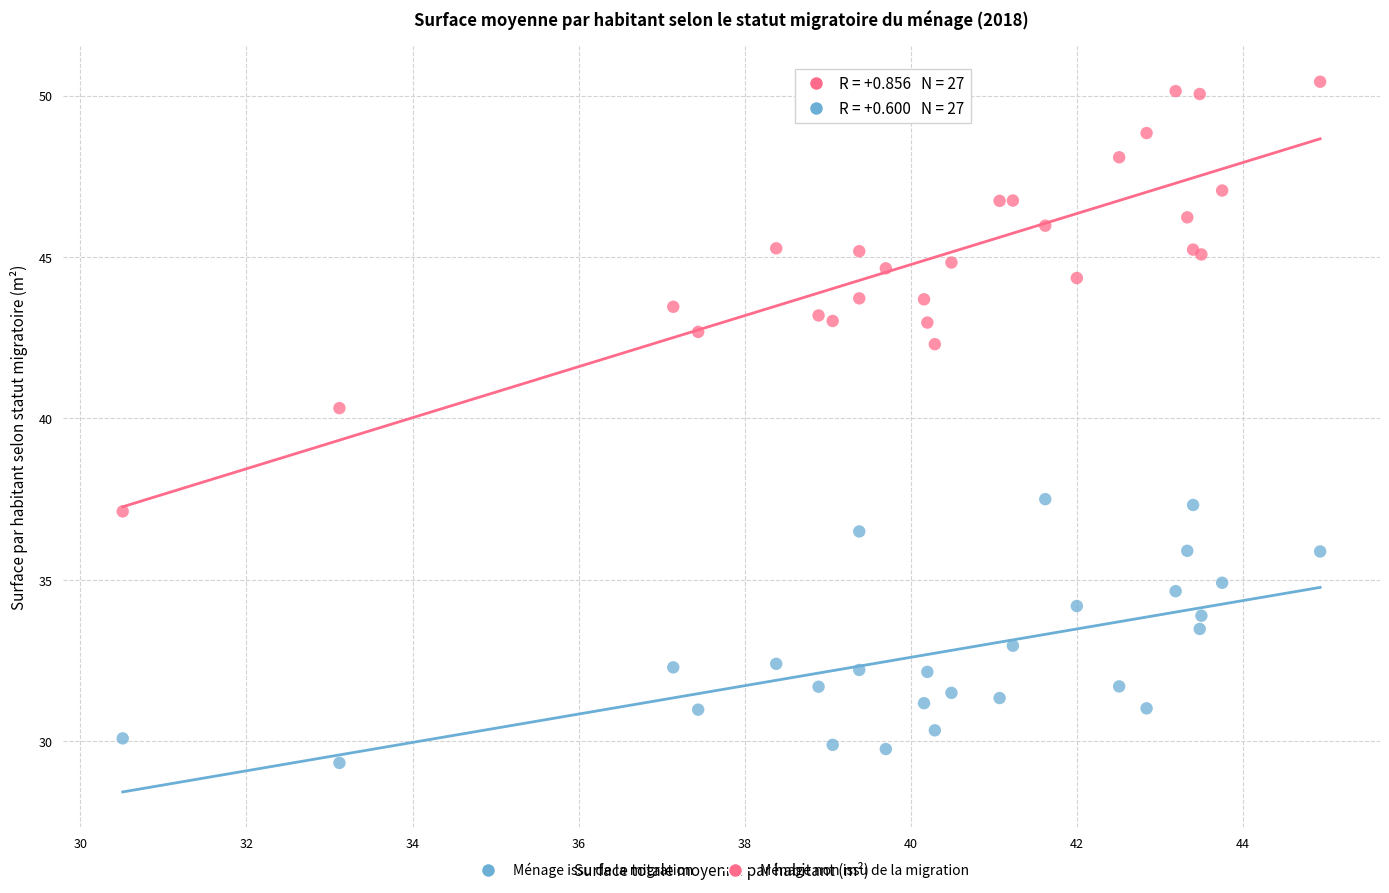

Which series has the largest Y range (max minus min)?

Ménage non issu de la migration